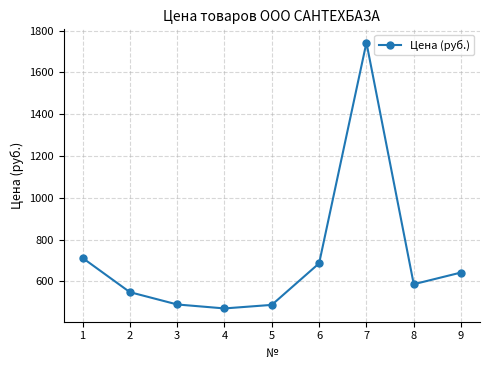

What value does the data have at 6, to the nearest 50?

700